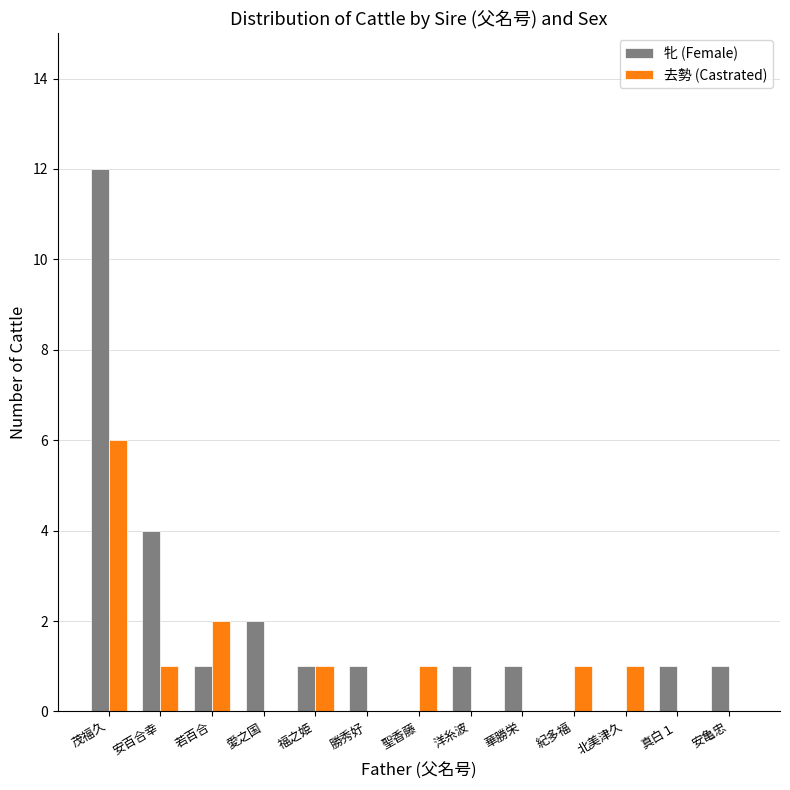

The 牝 (Female) series shows 0 at 紀多福. True or false?

True